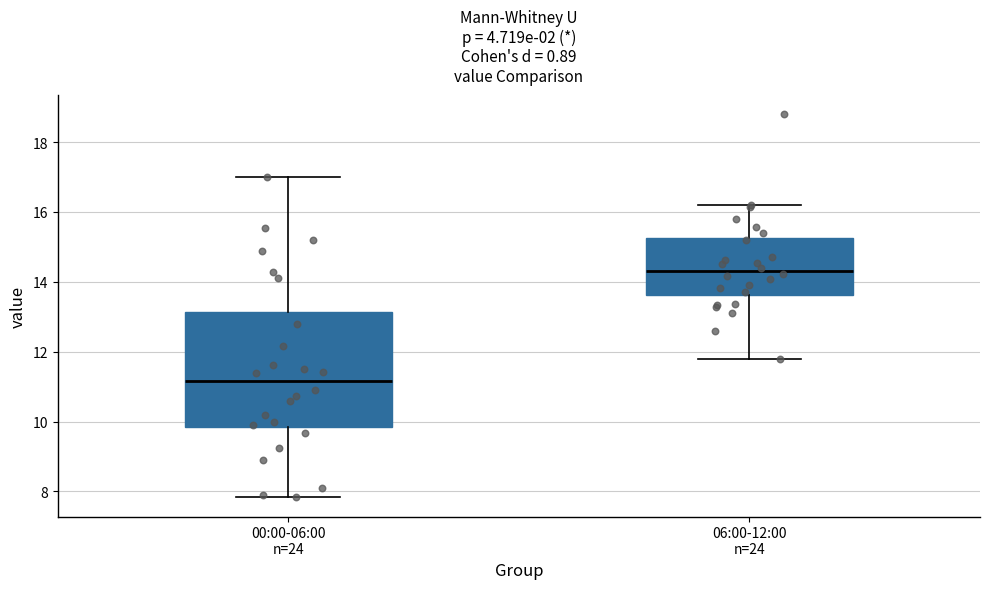

Reading left to right, read every box against the y-axis: the position of its median line, the range the box covers, and the ends of its whiskers. The values are not printed on the chart, so give them approximately, as read against the axis.

00:00-06:00 n=24: median 11.2, box 9.8 to 13.2, whiskers 7.8 to 17.0
06:00-12:00 n=24: median 14.4, box 13.6 to 15.2, whiskers 11.8 to 16.2